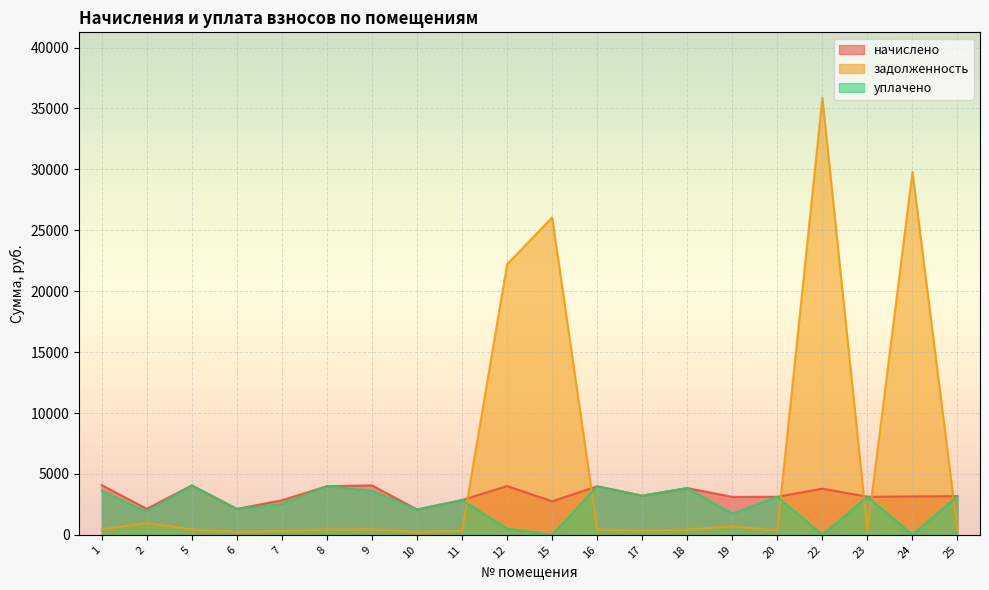

Rank the series at 22 from highest to lowest value.

задолженность, начислено, уплачено